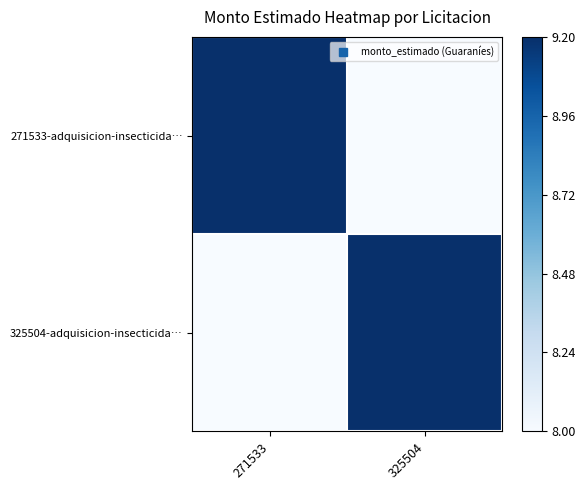

Which series changed the most between 271533 and 325504?

271533-adquisicion-insecticida…